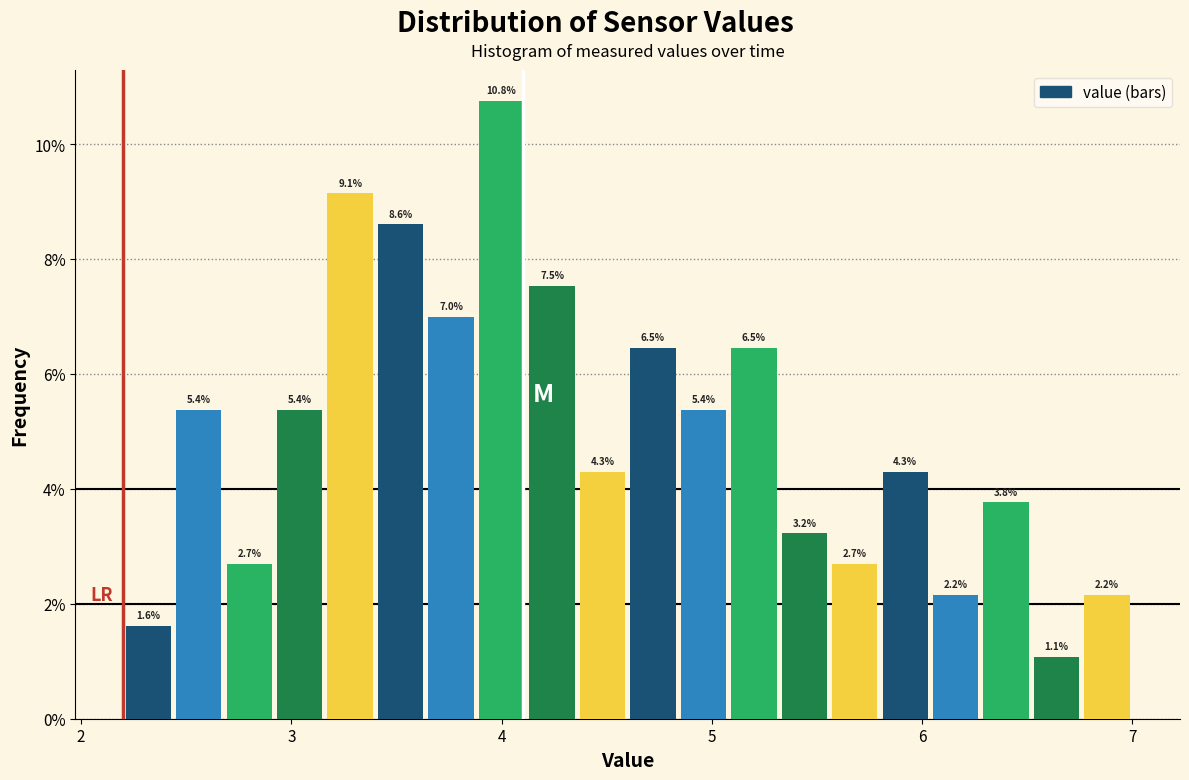

Read against the x-axis, roughly where is the centre of the tallest bar?

4.0